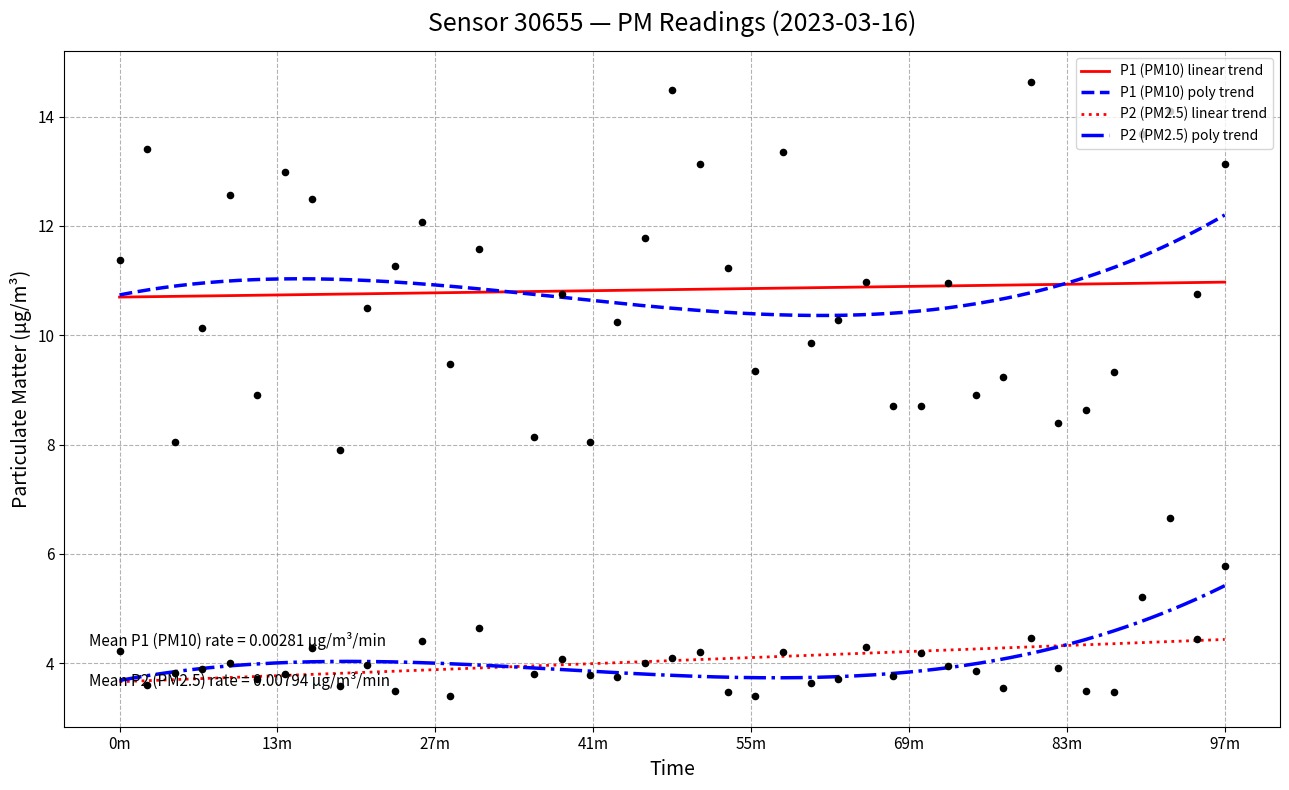

At which category is the sum across all series the highest?

2023-03-16T01:33:28